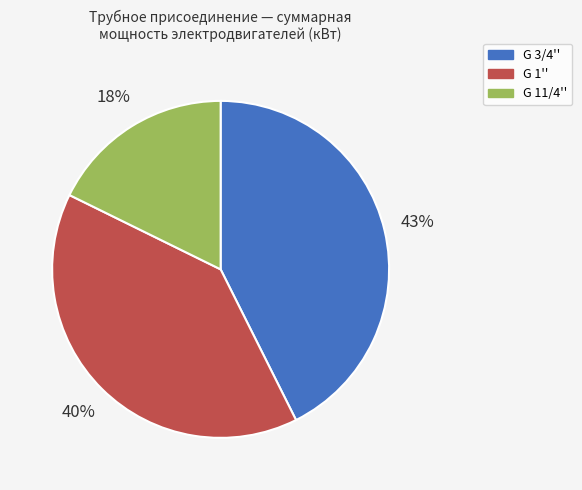

Is there any slice that represents more than half of the pie?

No